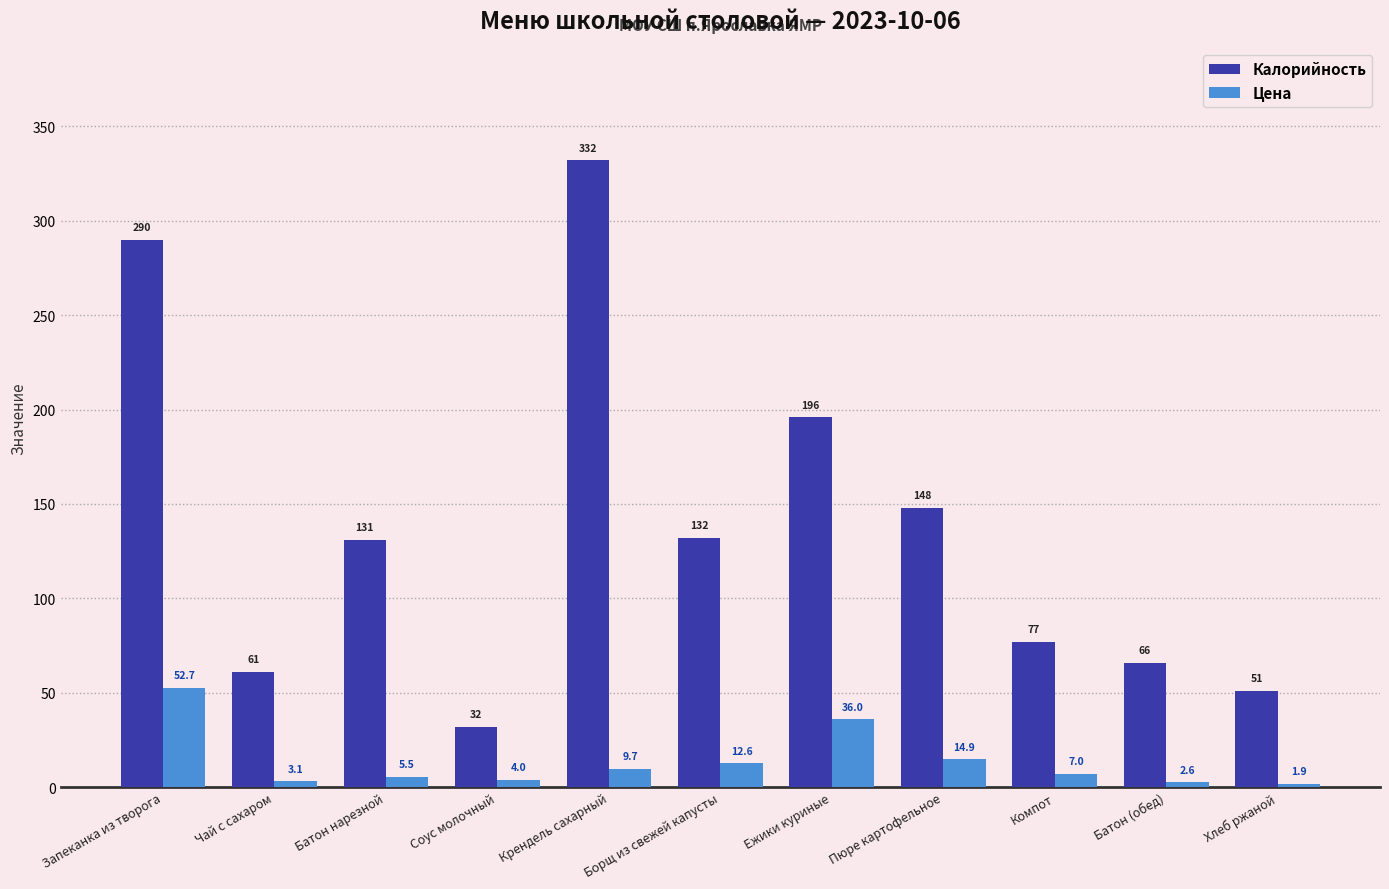

What is the average value of the Калорийность series?

137.8